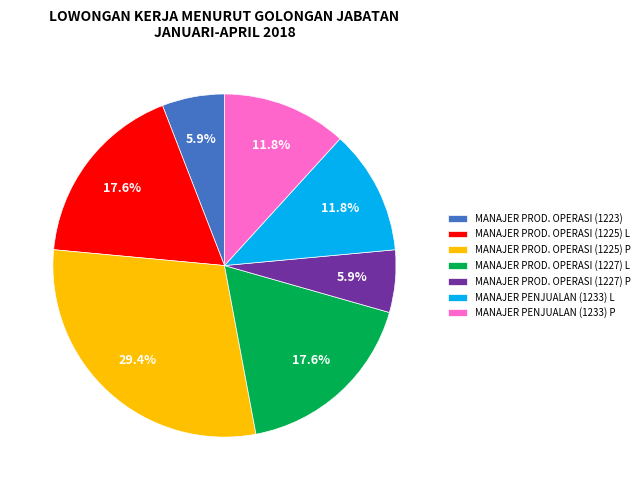

Do MANAJER PENJUALAN (1233) P and MANAJER PROD. OPERASI (1227) P together represent more than half of the pie?

No